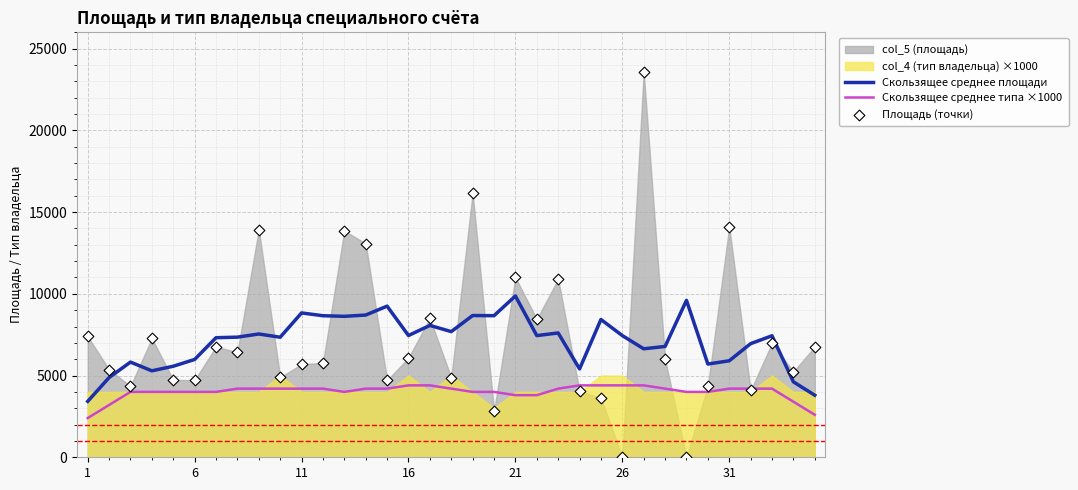

What is the total value across all series at 13?

25979.9